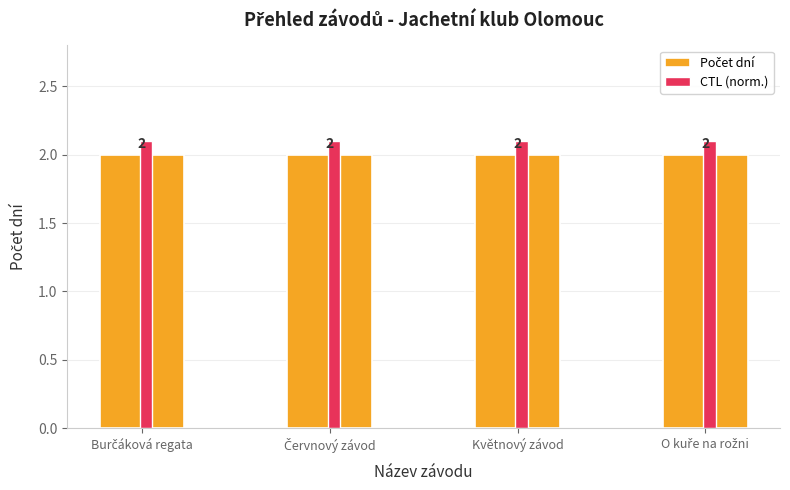

What is the maximum value for CTL (norm.)?

2.1